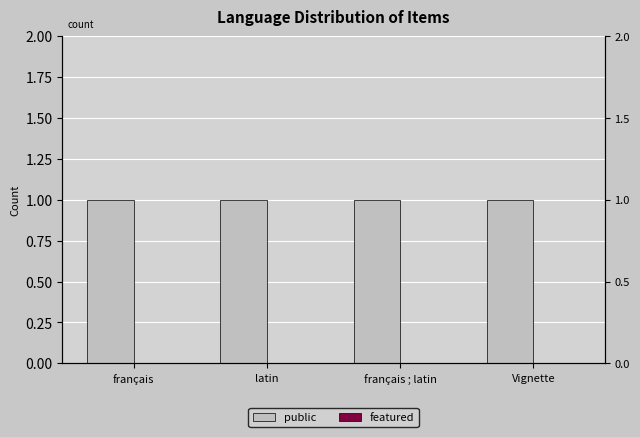

What are all the series names shown in the legend?

public, featured